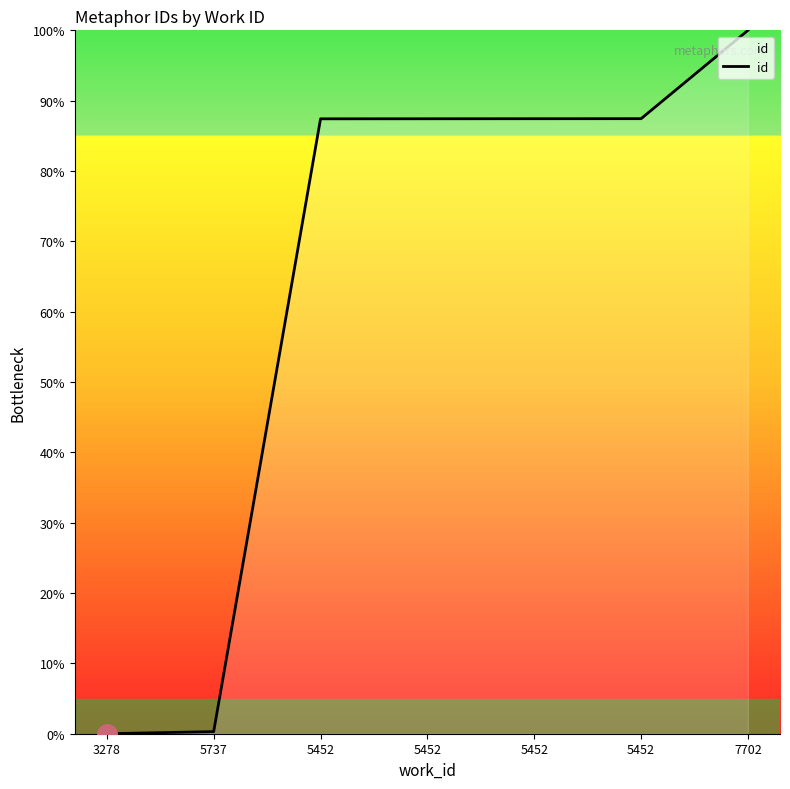

How many lines are shown in the chart?

1